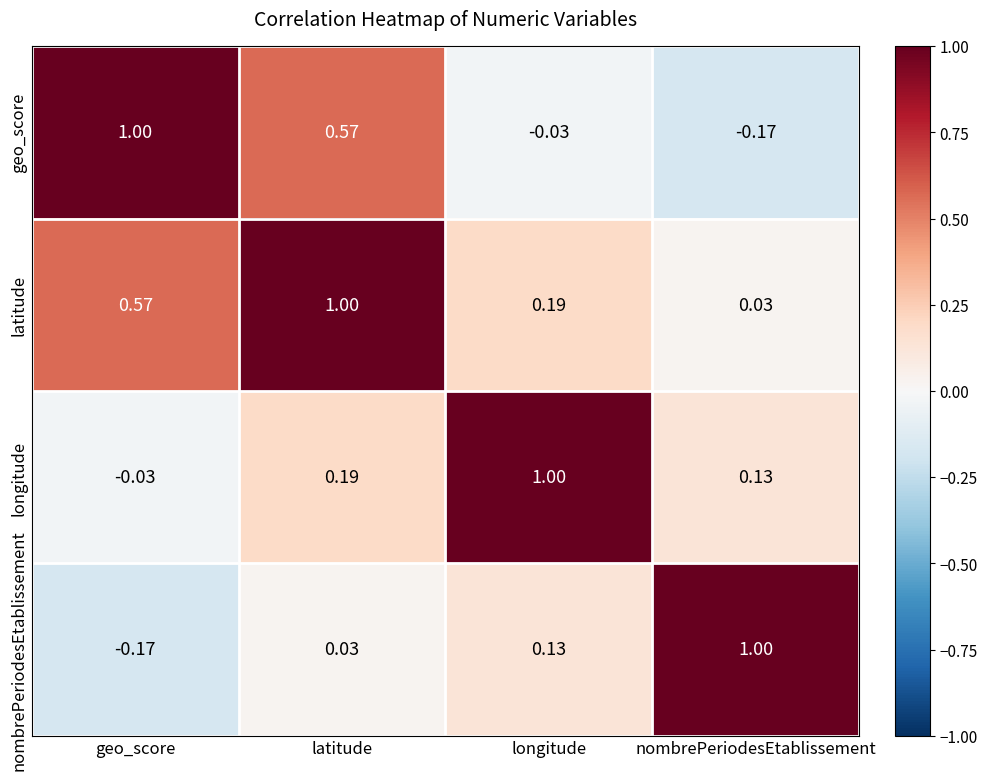

Is the value of longitude at nombrePeriodesEtablissement greater than the value of latitude at latitude?

No